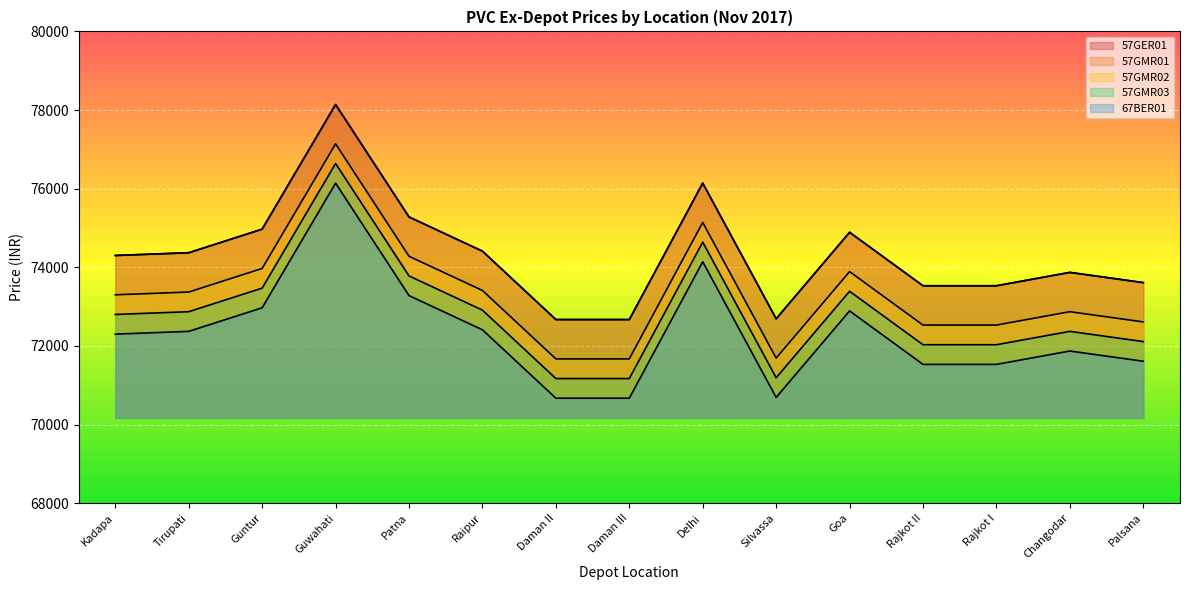

Rank the series at Rajkot I from lowest to highest value.

67BER01, 57GMR03, 57GMR02, 57GER01, 57GMR01